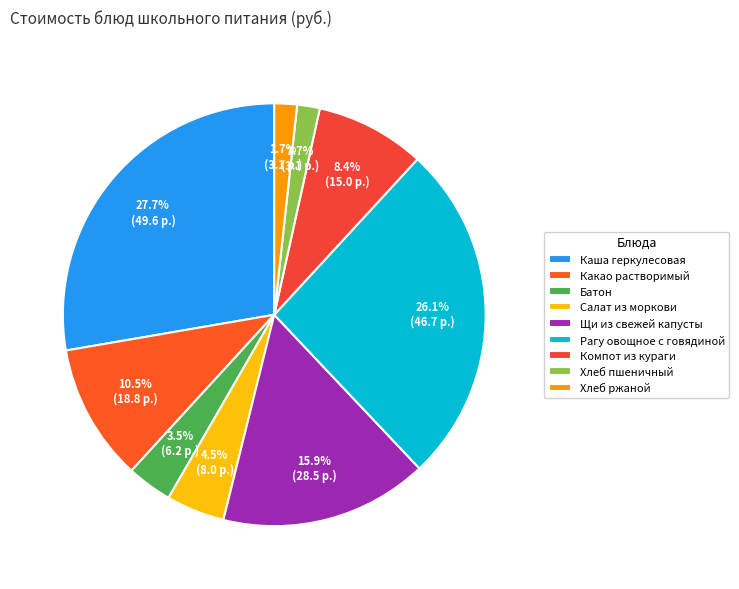

How many segments does this pie chart have?

9